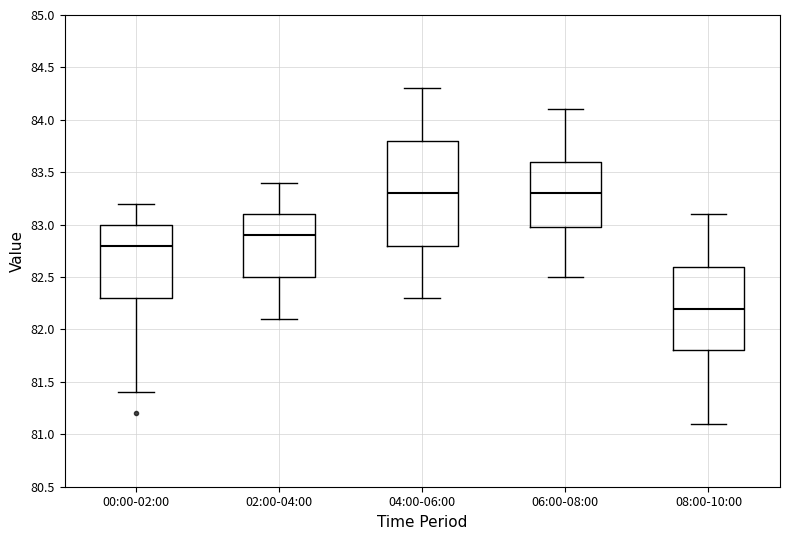

Reading left to right, transcribe this box plot: for each box, give where its median line is, the range the box spans, and where its two whiskers end, as read against the y-axis. The values are not printed on the chart, so give them approximately, as read against the axis.

00:00-02:00: median 82.8, box 82.3 to 83.0, whiskers 81.4 to 83.2
02:00-04:00: median 82.9, box 82.5 to 83.1, whiskers 82.1 to 83.4
04:00-06:00: median 83.3, box 82.8 to 83.8, whiskers 82.3 to 84.3
06:00-08:00: median 83.3, box 83.0 to 83.6, whiskers 82.5 to 84.1
08:00-10:00: median 82.2, box 81.8 to 82.6, whiskers 81.1 to 83.1